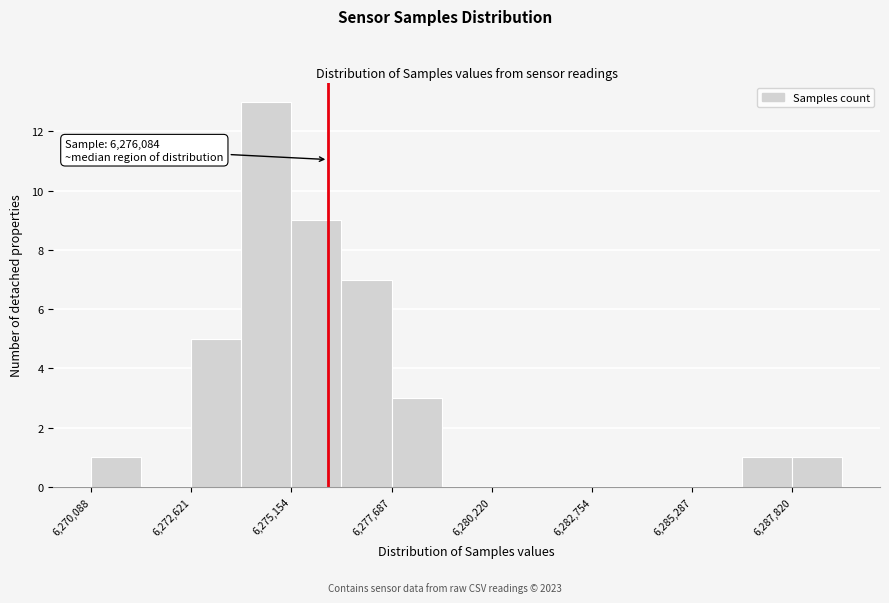

Read against the x-axis, roughly where is the centre of the tallest bar?

6274500